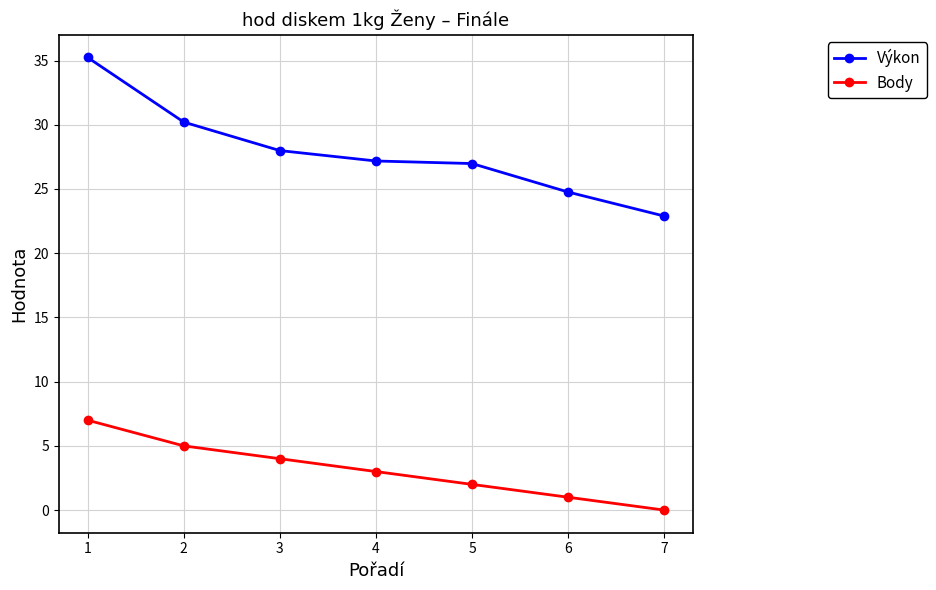

What is the total value across all series at 5?

29.0